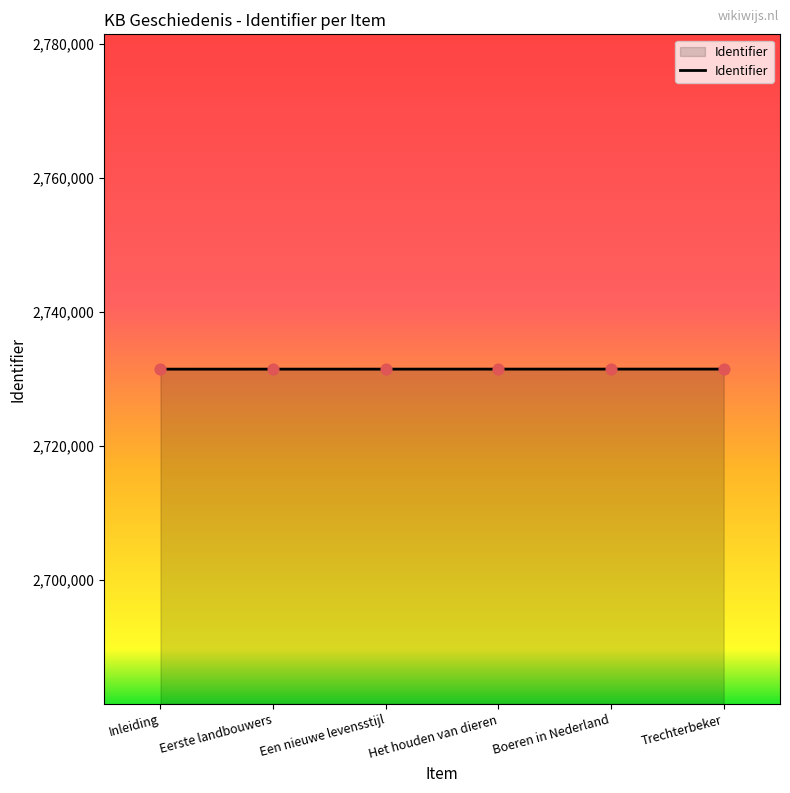

What is the ratio of the value at Trechterbeker to the value at Boeren in Nederland?

1.0